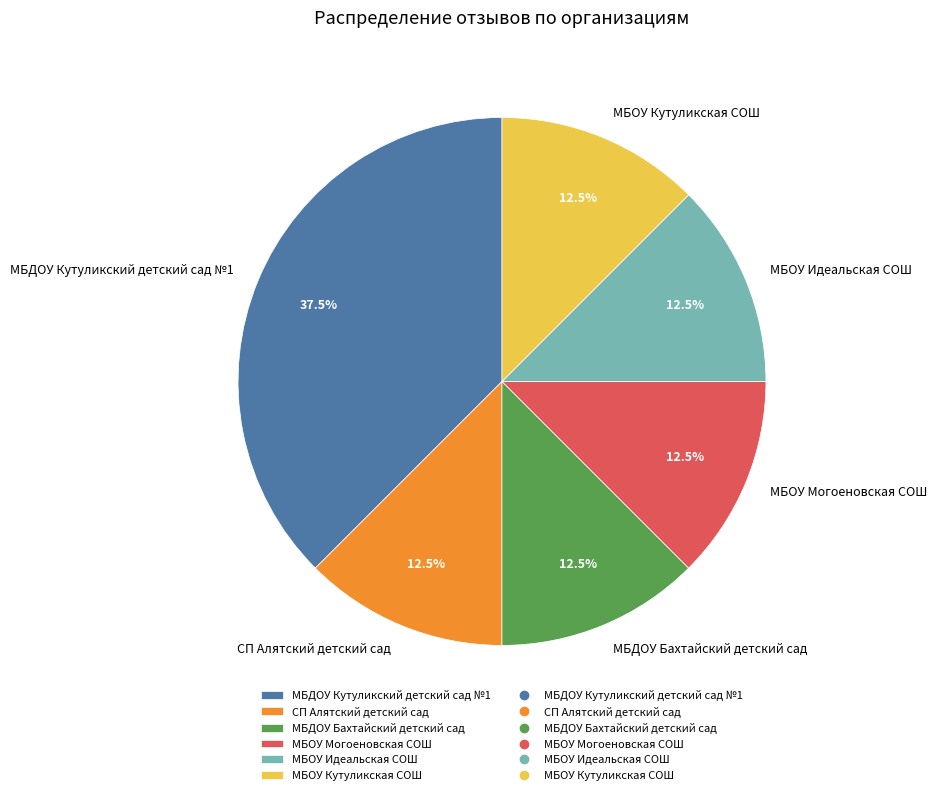

Which has a higher value, МБОУ Кутуликская СОШ or МБДОУ Кутуликский детский сад №1?

МБДОУ Кутуликский детский сад №1